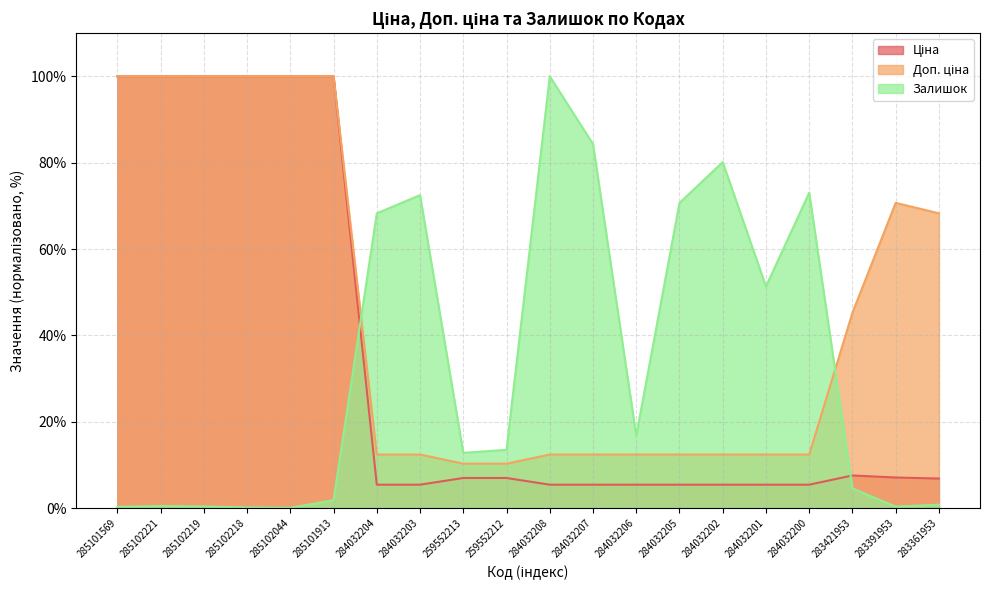

What is the difference between the second highest and minimum values in the Доп. ціна series?

89.7